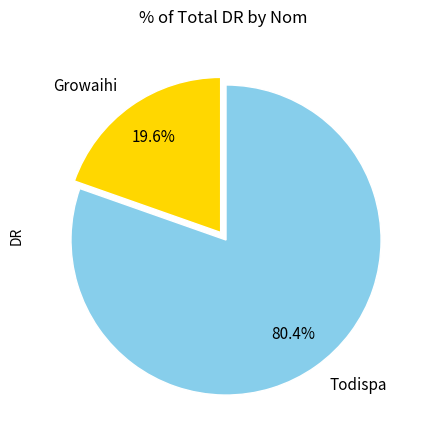

To the nearest percent, what portion does Todispa represent?

80%